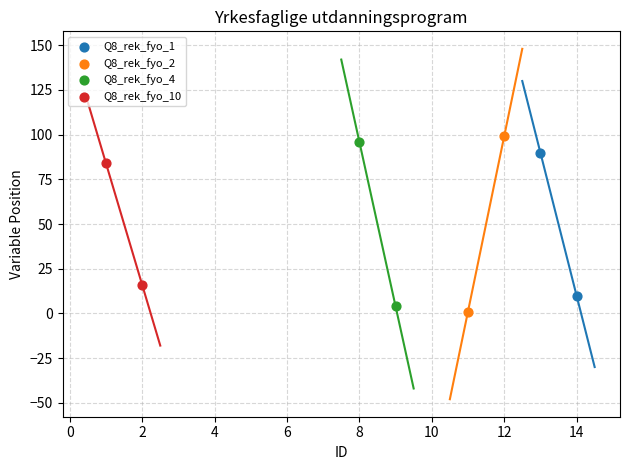

Which series has the widest spread of Y values?

Q8_rek_fyo_2